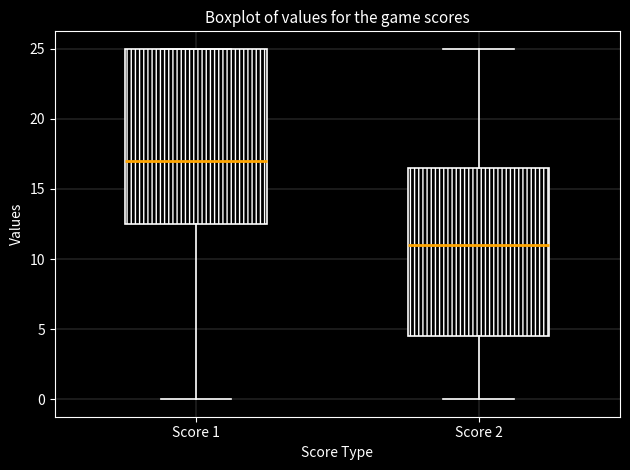

Reading left to right, transcribe this box plot: for each box, give where its median line is, the range the box spans, and where its two whiskers end, as read against the y-axis. The values are not printed on the chart, so give them approximately, as read against the axis.

Score 1: median 17.0, box 12.5 to 25.0, whiskers 0.0 to 25.0
Score 2: median 11.0, box 4.5 to 16.5, whiskers 0.0 to 25.0